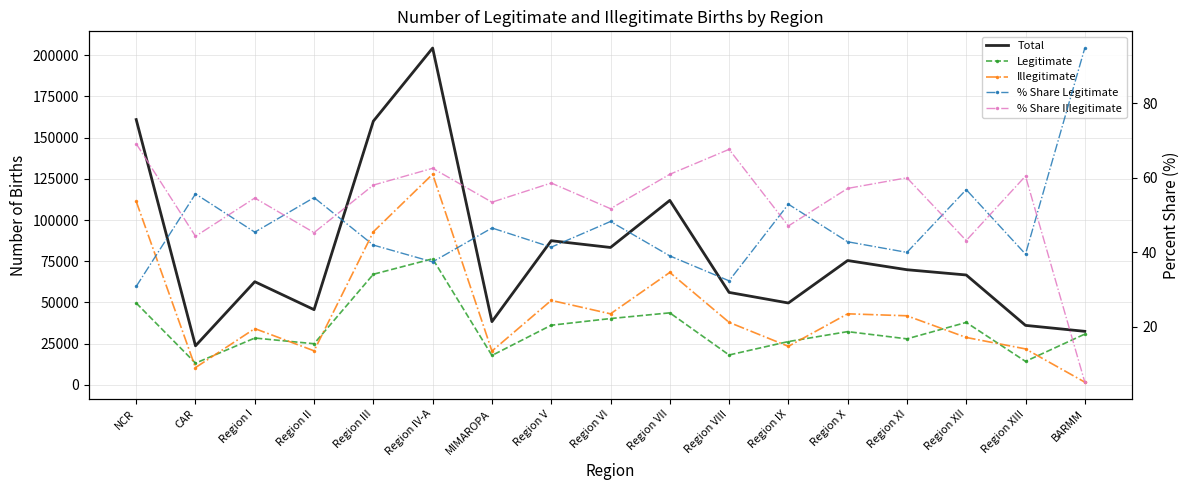

Where does the Illegitimate series first go above 37950?

NCR